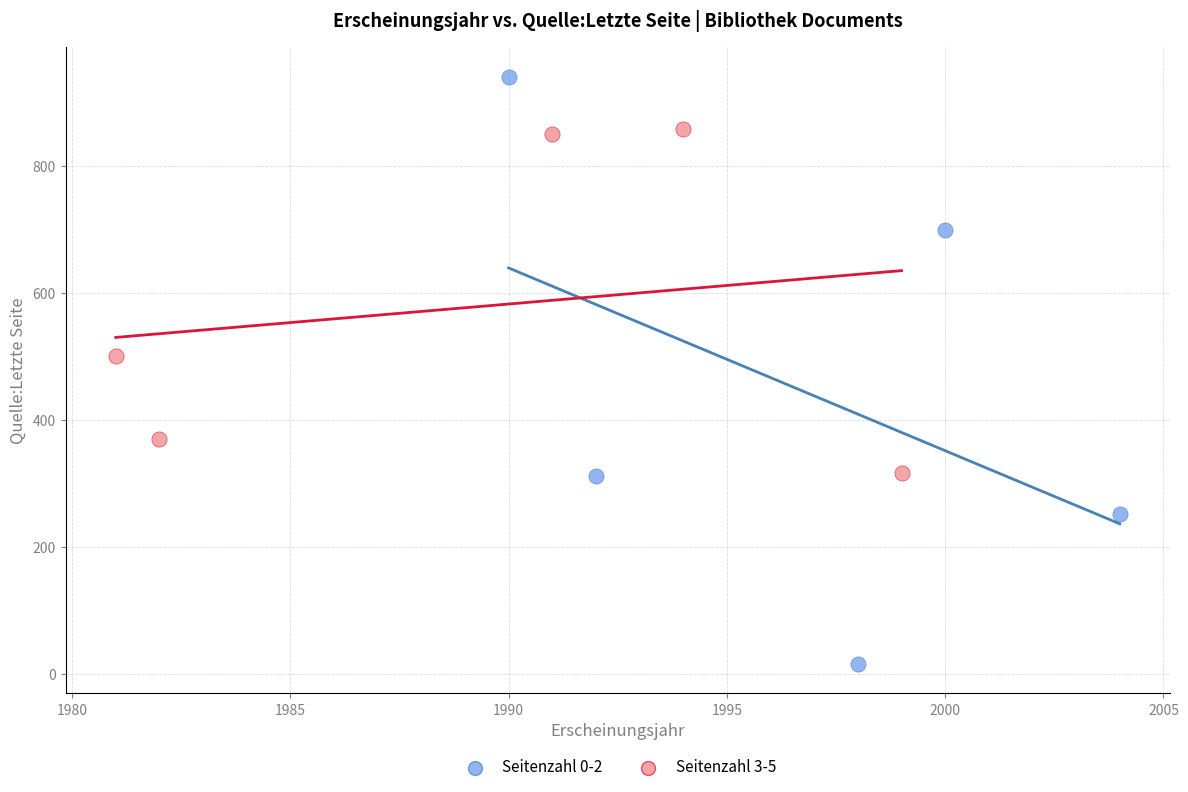

Which series reaches the minimum Y coordinate?

Seitenzahl 0-2